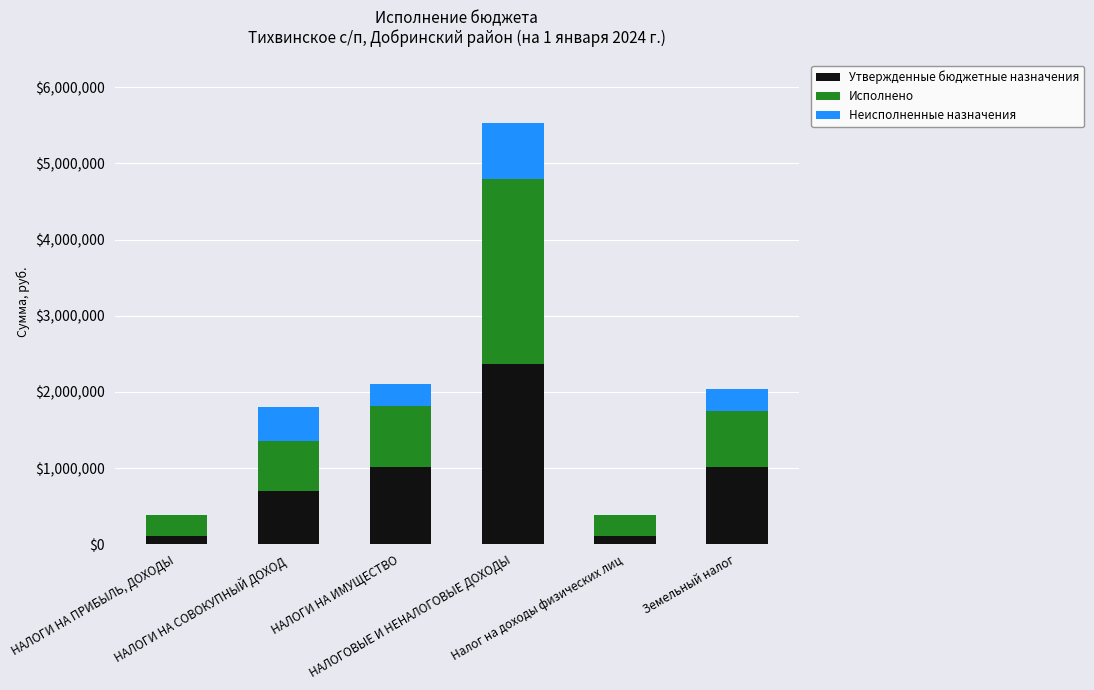

What is the maximum value for Утвержденные бюджетные назначения?

2368980.0